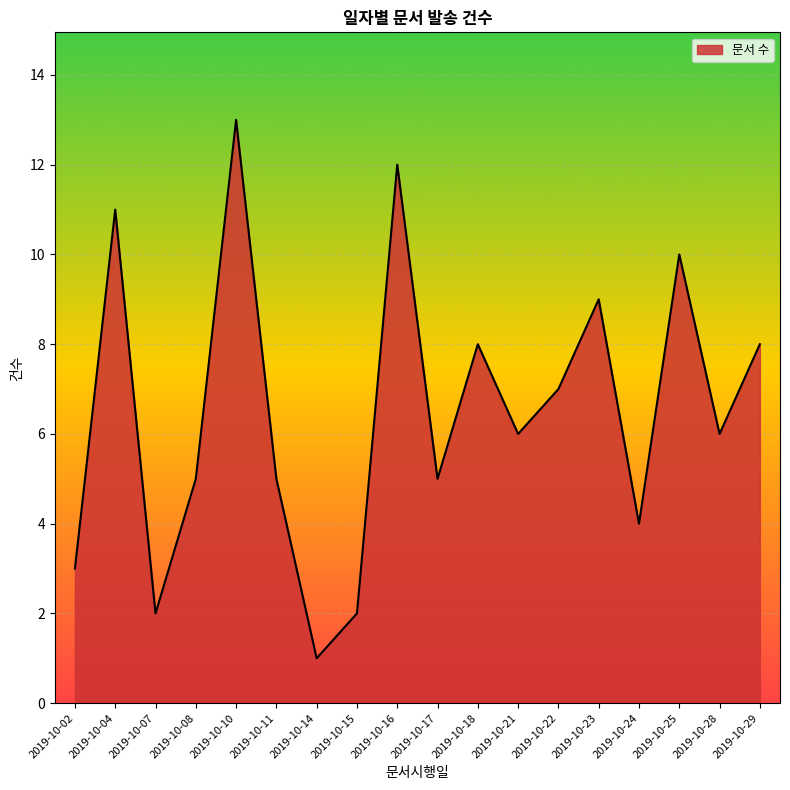

Between 2019-10-08 and 2019-10-14, which is larger?

2019-10-08